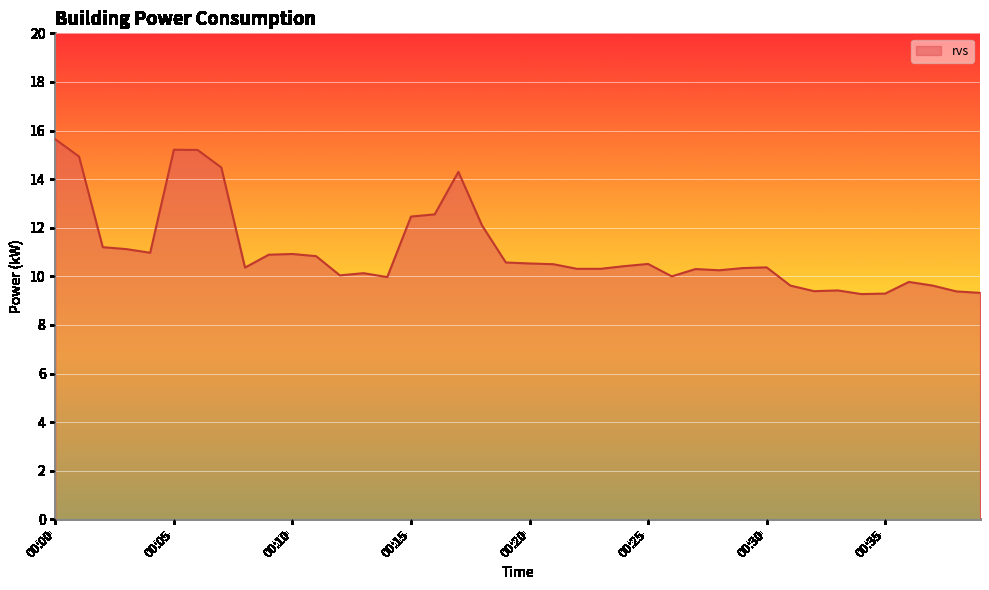

What is the smallest value displayed?

9.3